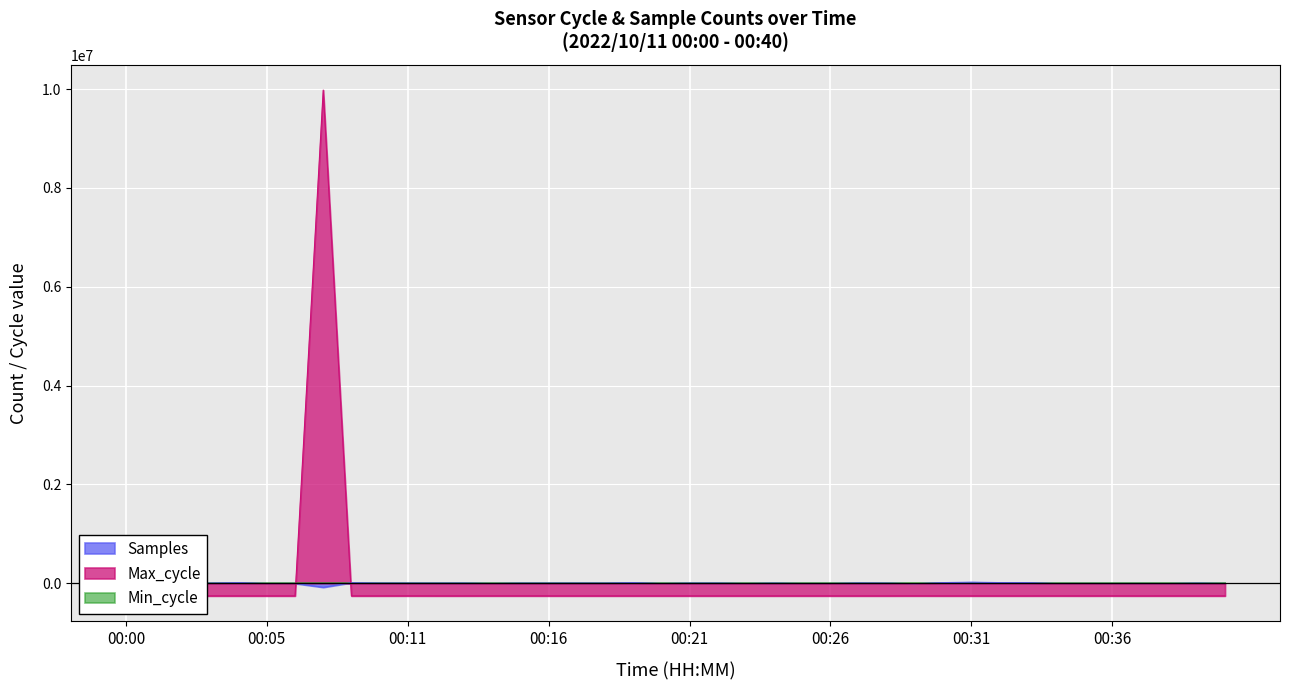

What is the spread (max minus min) of values at 00:04?

268888.2